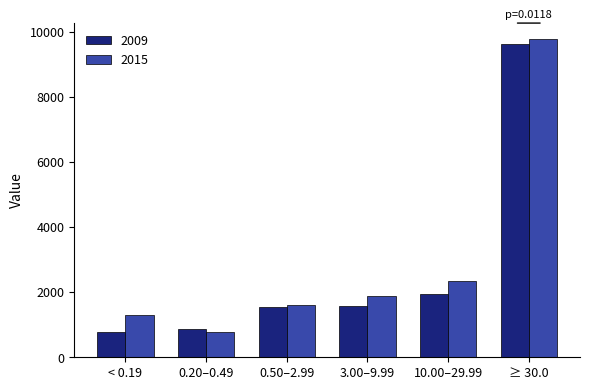

Which series changed the most between < 0.19 and 3.00–9.99?

2009